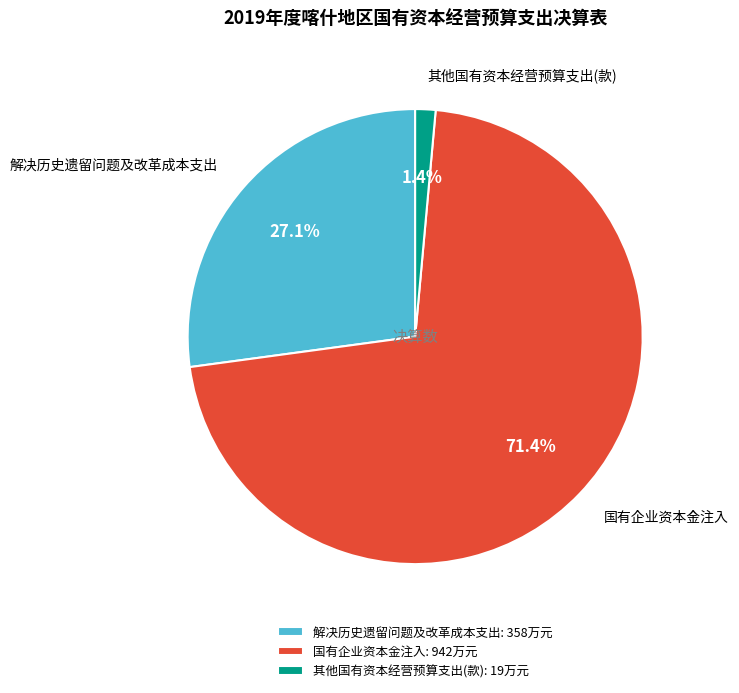

Approximately how many times larger is the value at 其他国有资本经营预算支出(款) compared to 解决历史遗留问题及改革成本支出?

0.1